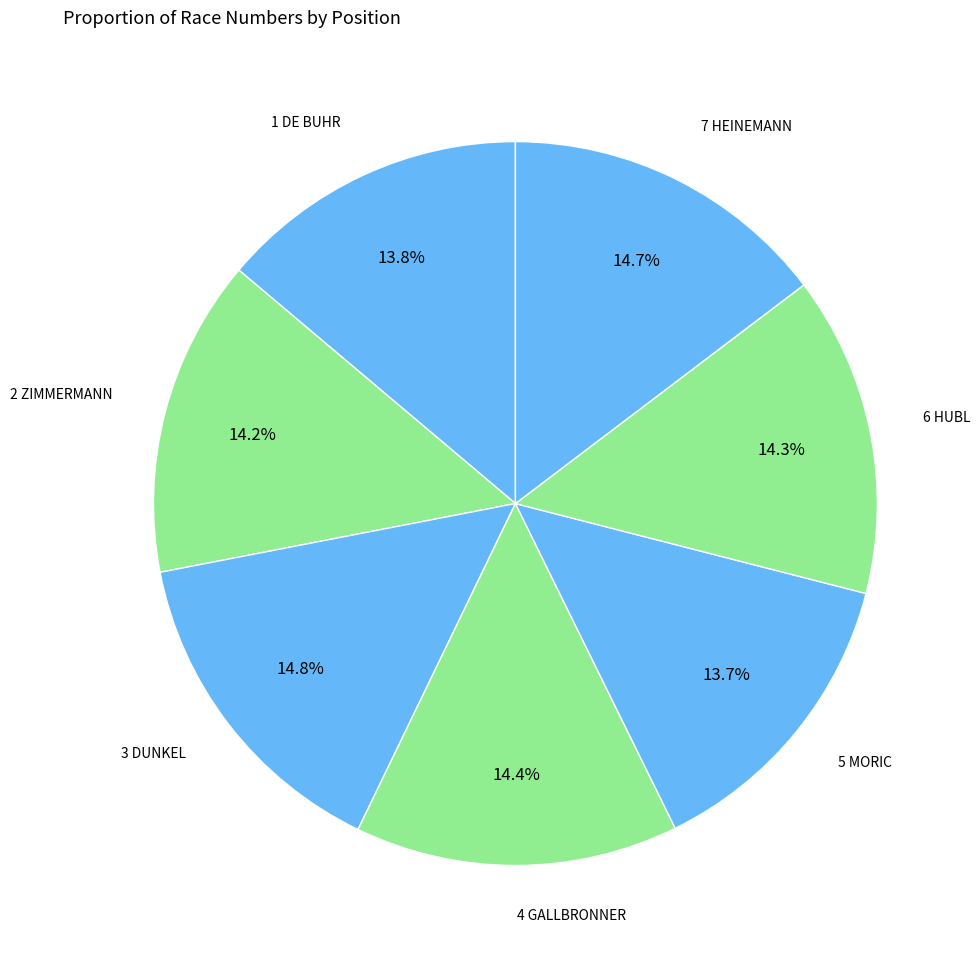

How many slices are in this pie chart?

7